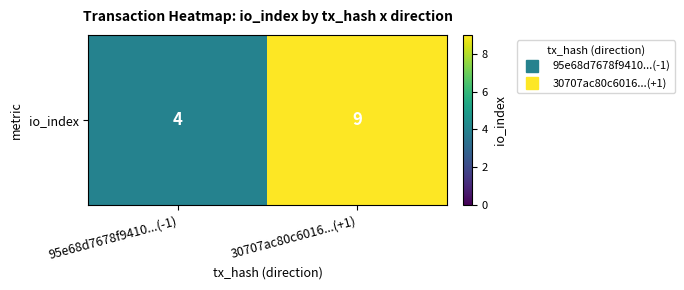

Between 95e68d7678f9410...(-1) and 30707ac80c6016...(+1), which is larger?

30707ac80c6016...(+1)